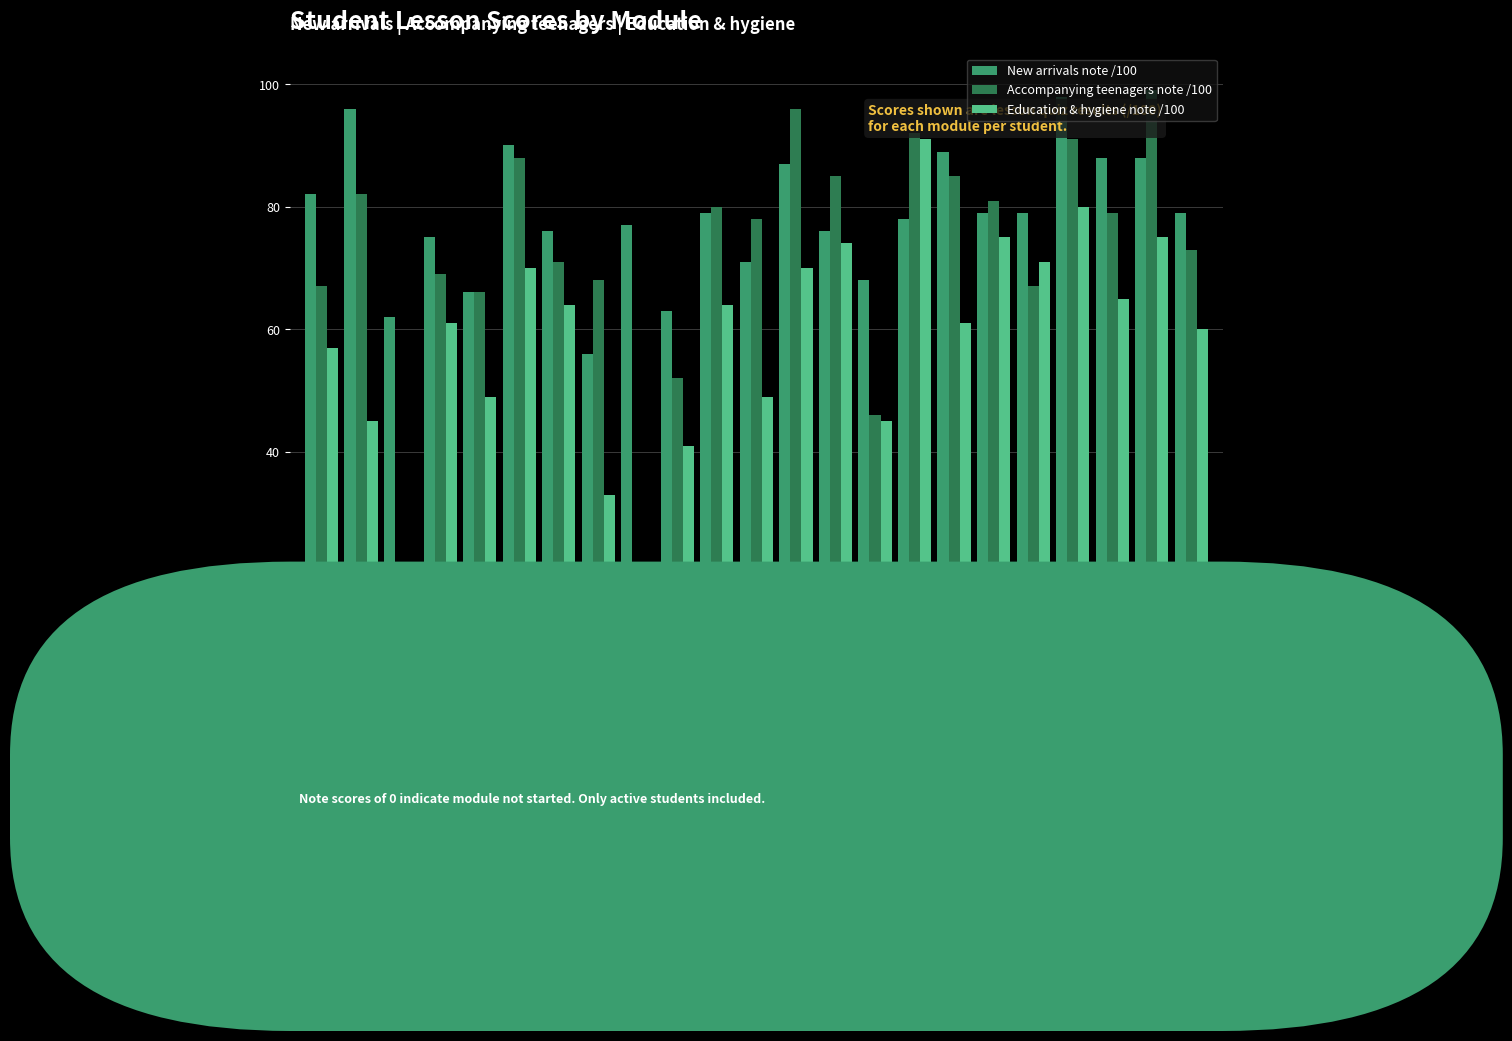

Reading left to right, list all the values displayed in this chart.

New arrivals note /100: 82	96	62	75	66	90	76	56	77	63	79	71	87	76	68	78	89	79	79	98	88	88	79
Accompanying teenagers note /100: 67	82	0	69	66	88	71	68	0	52	80	78	96	85	46	92	85	81	67	91	79	99	73
Education & hygiene note /100: 57	45	0	61	49	70	64	33	0	41	64	49	70	74	45	91	61	75	71	80	65	75	60